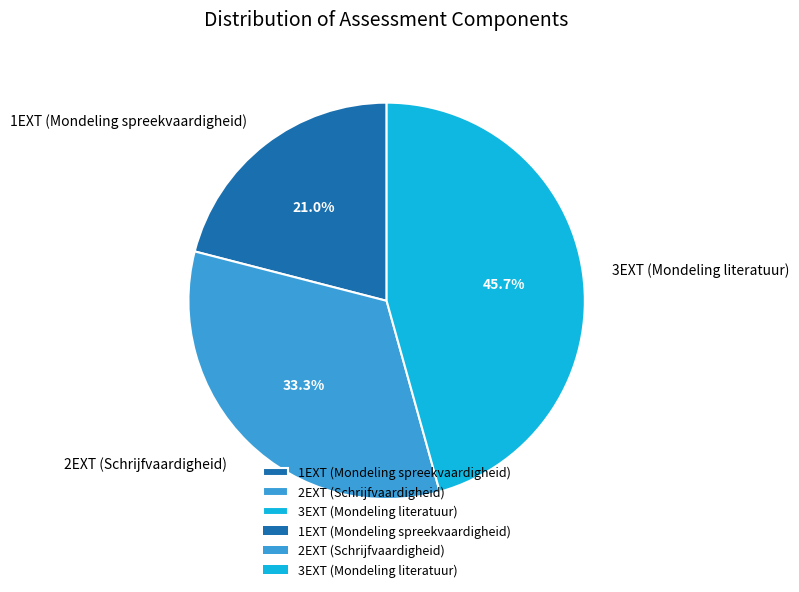

Approximately how many times larger is the value at 2EXT (Schrijfvaardigheid) compared to 1EXT (Mondeling spreekvaardigheid)?

1.6